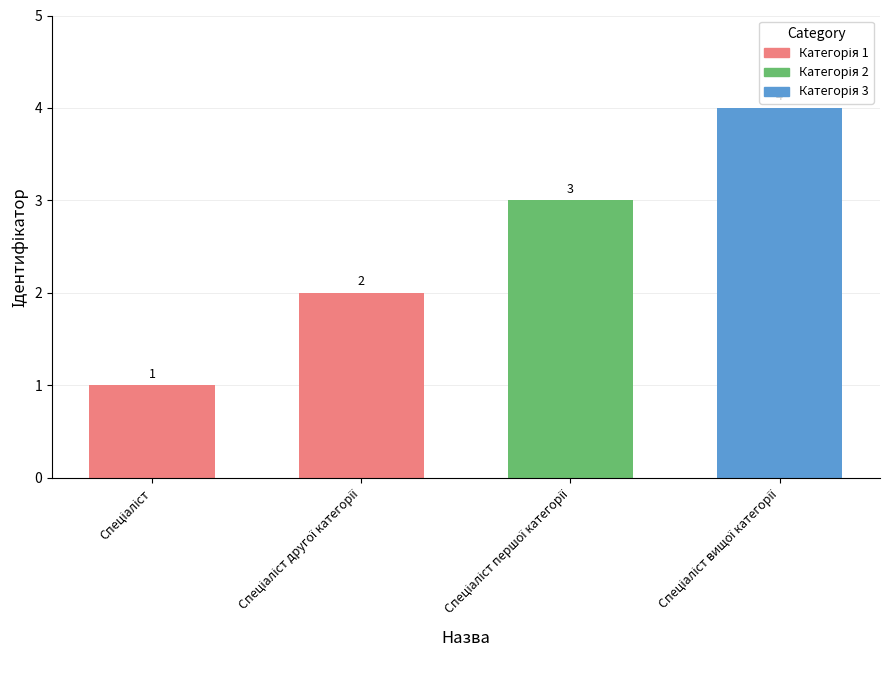

What is the value of the 3rd bar from the left?

3